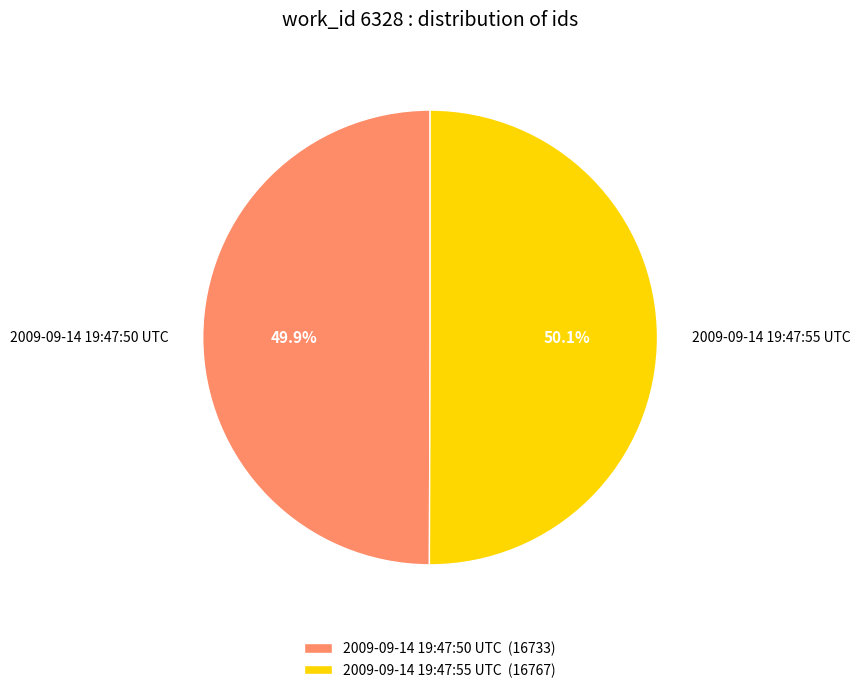

What percentage is NOT represented by 2009-09-14 19:47:50 UTC?

50.1%